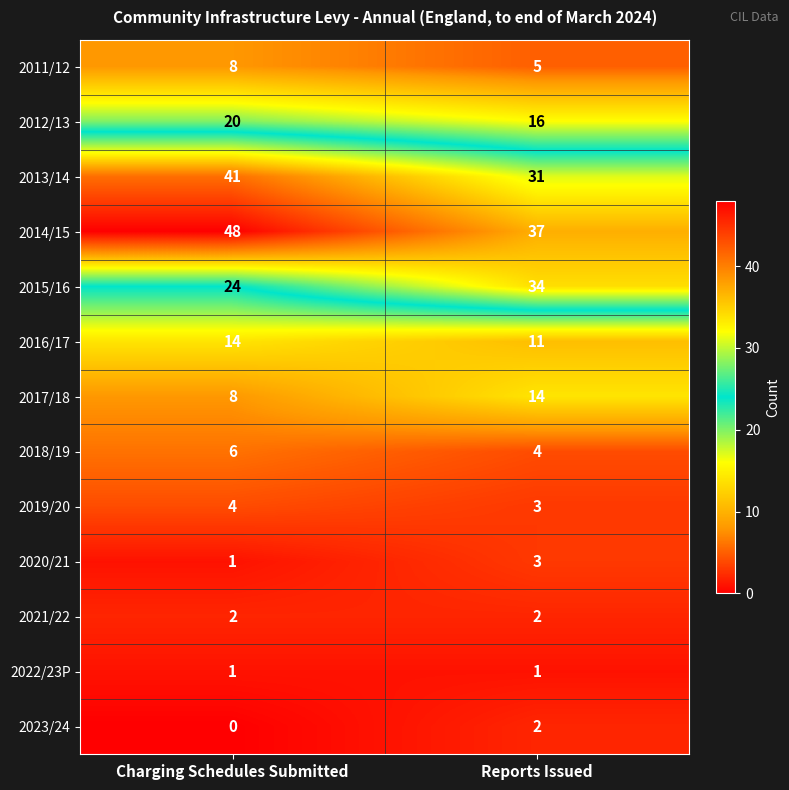

Reading left to right, what are all the values shown in this chart?

2011/12: Charging Schedules Submitted=8	Reports Issued=5
2012/13: Charging Schedules Submitted=20	Reports Issued=16
2013/14: Charging Schedules Submitted=41	Reports Issued=31
2014/15: Charging Schedules Submitted=48	Reports Issued=37
2015/16: Charging Schedules Submitted=24	Reports Issued=34
2016/17: Charging Schedules Submitted=14	Reports Issued=11
2017/18: Charging Schedules Submitted=8	Reports Issued=14
2018/19: Charging Schedules Submitted=6	Reports Issued=4
2019/20: Charging Schedules Submitted=4	Reports Issued=3
2020/21: Charging Schedules Submitted=1	Reports Issued=3
2021/22: Charging Schedules Submitted=2	Reports Issued=2
2022/23P: Charging Schedules Submitted=1	Reports Issued=1
2023/24: Charging Schedules Submitted=0	Reports Issued=2